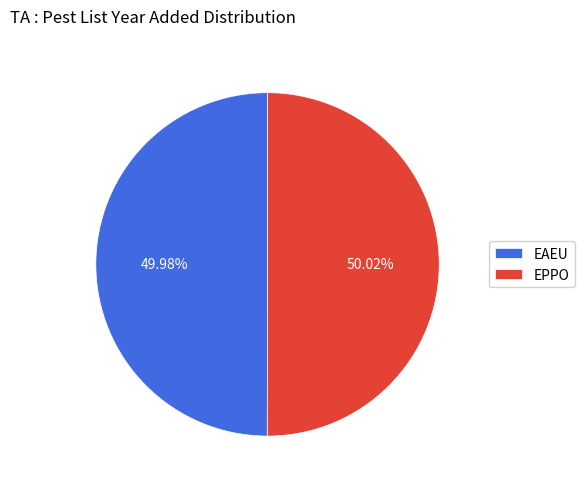

How many segments does this pie chart have?

2